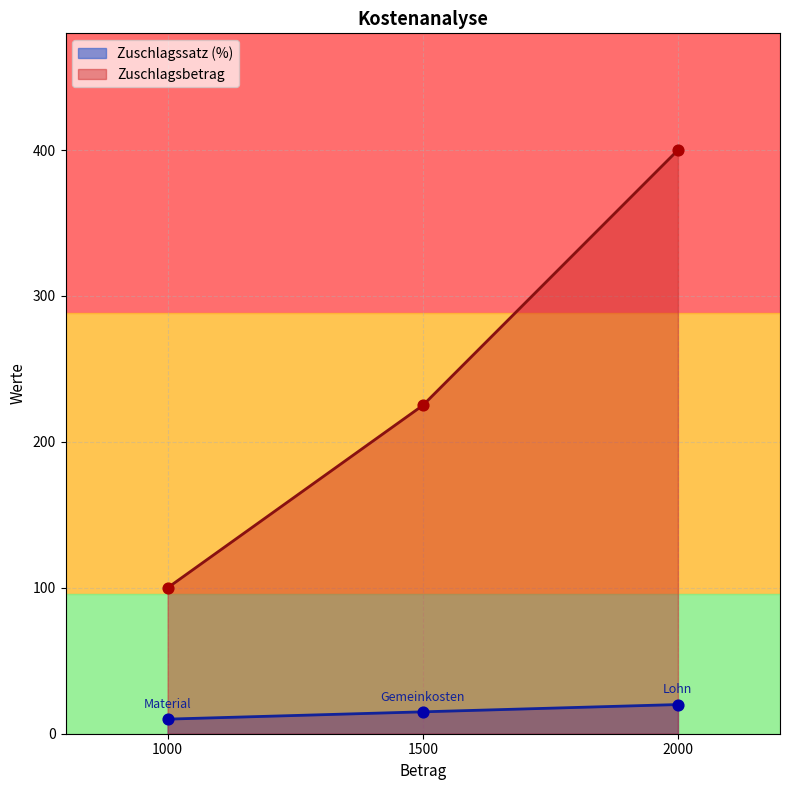

Which series contains the lowest Y value?

Zuschlagssatz (%)